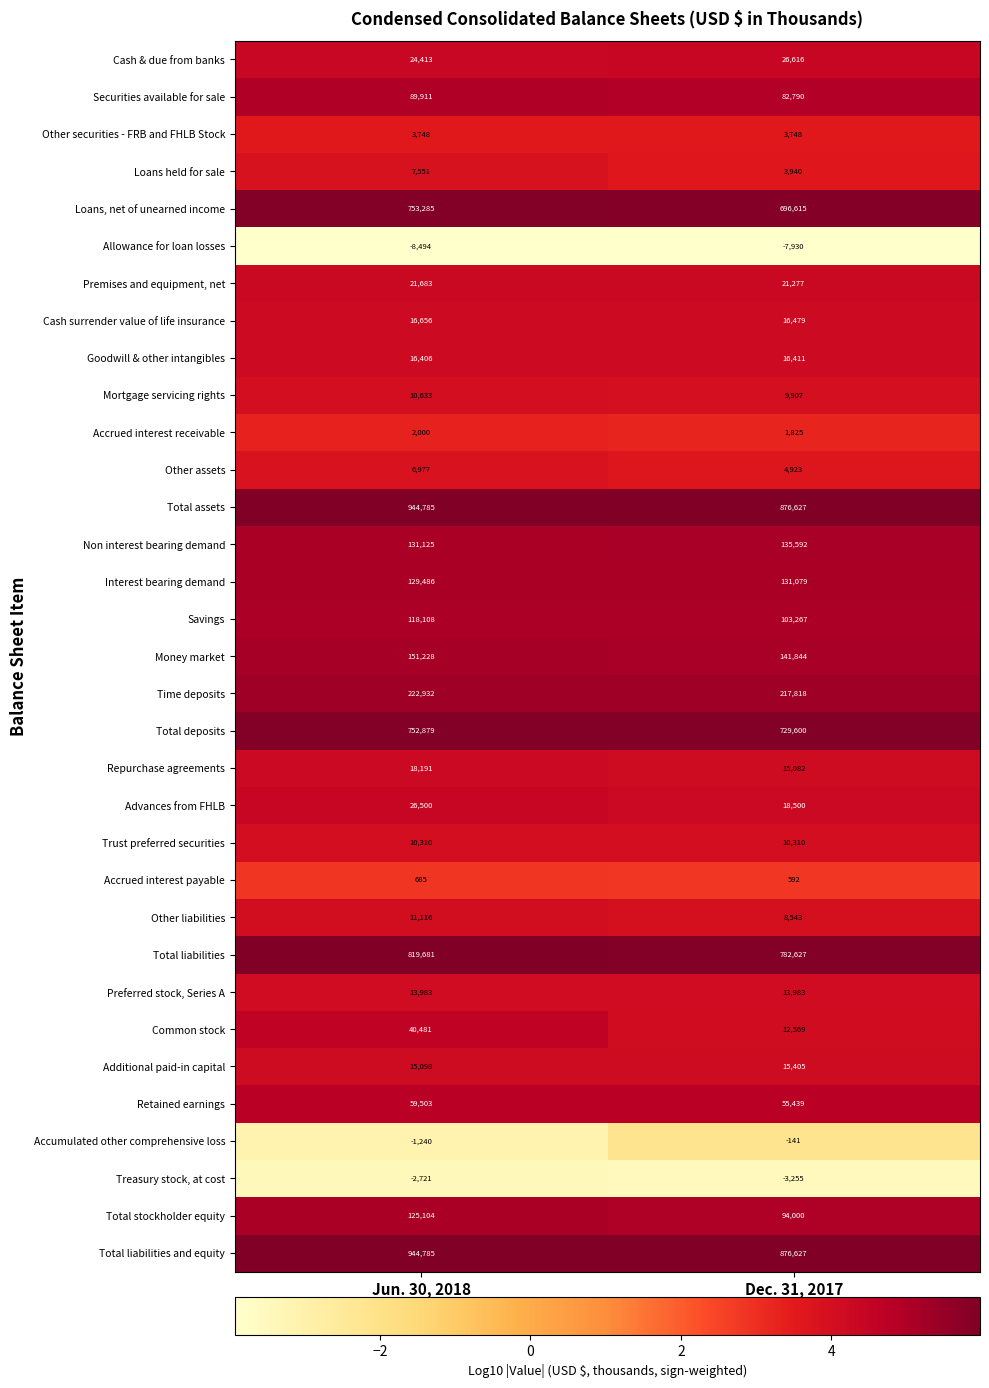

Rank the categories by Mortgage servicing rights value from highest to lowest.

Jun. 30, 2018, Dec. 31, 2017